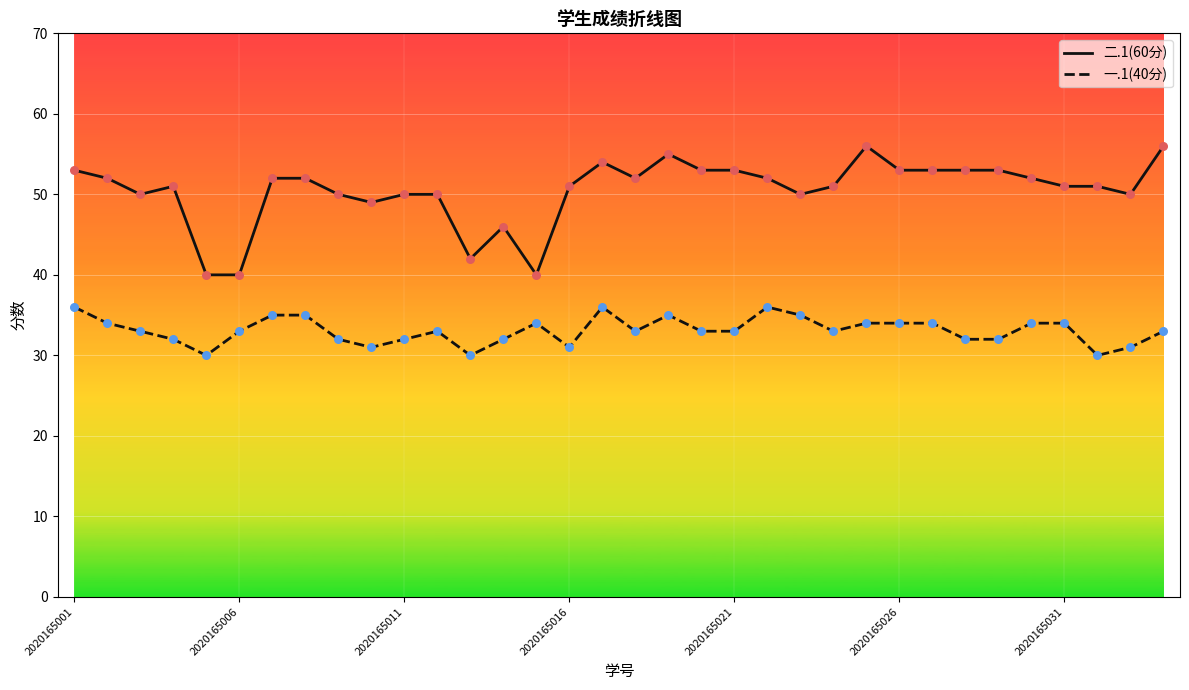

Which series has the largest range (max minus min)?

二.1(60分)